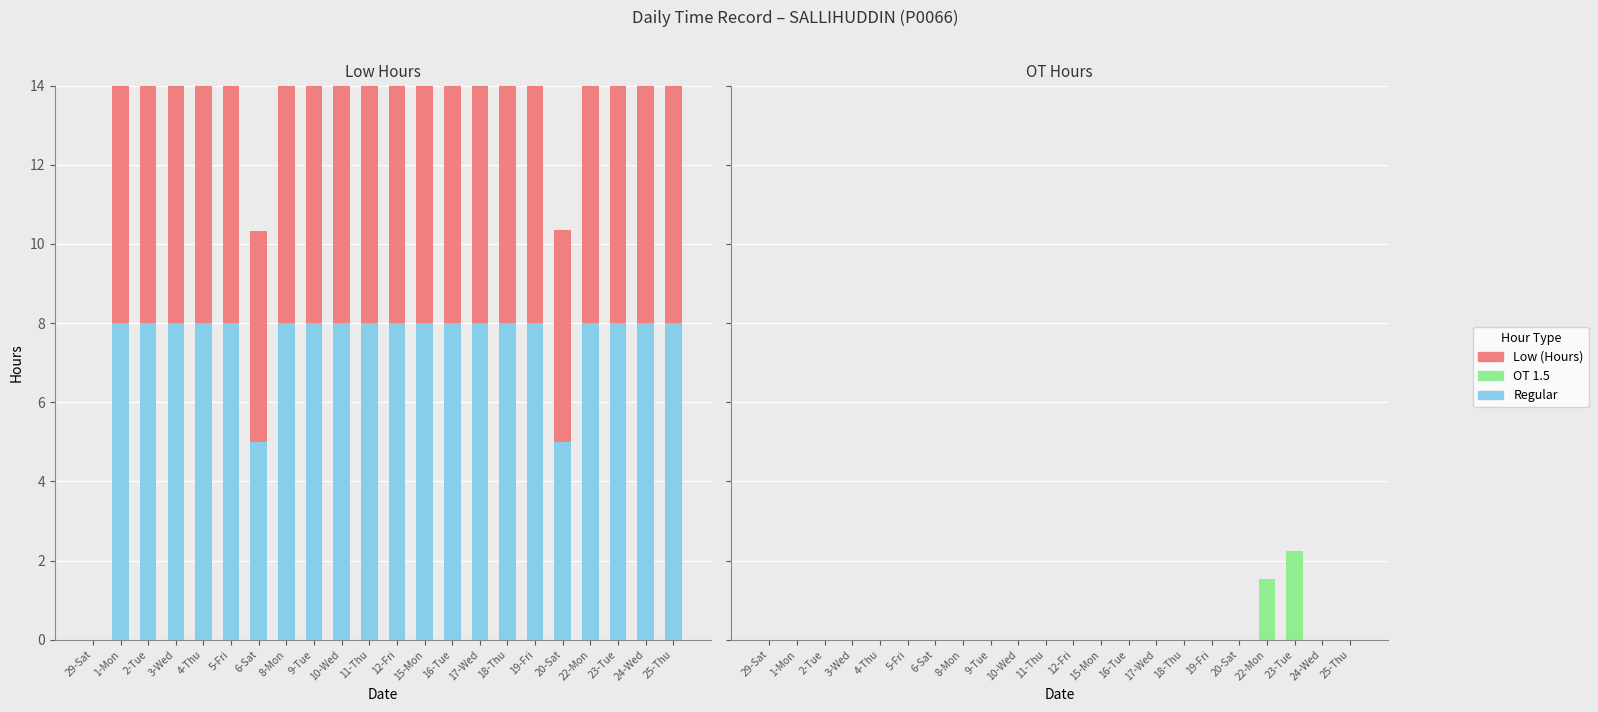

What is the label of the 6th bar from the left?

5-Fri